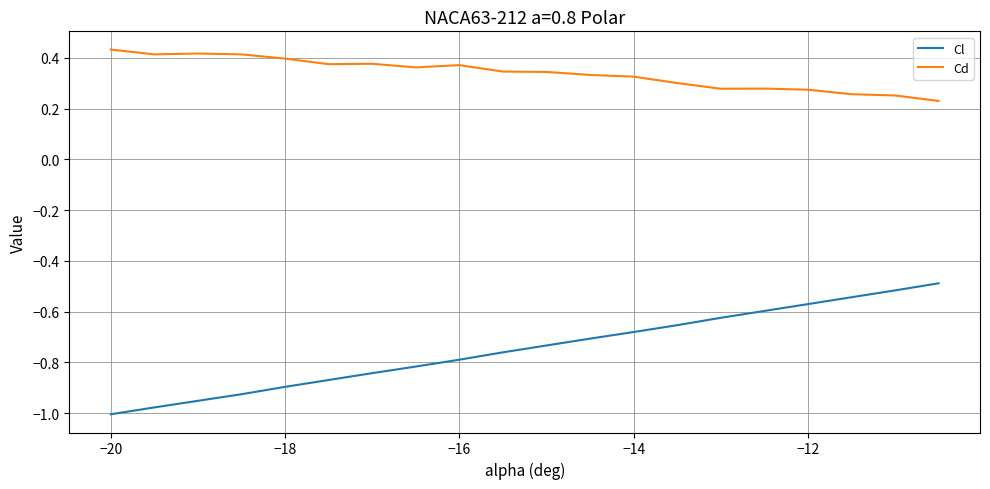

Rank the series by their maximum value, from highest to lowest.

Cd, Cl